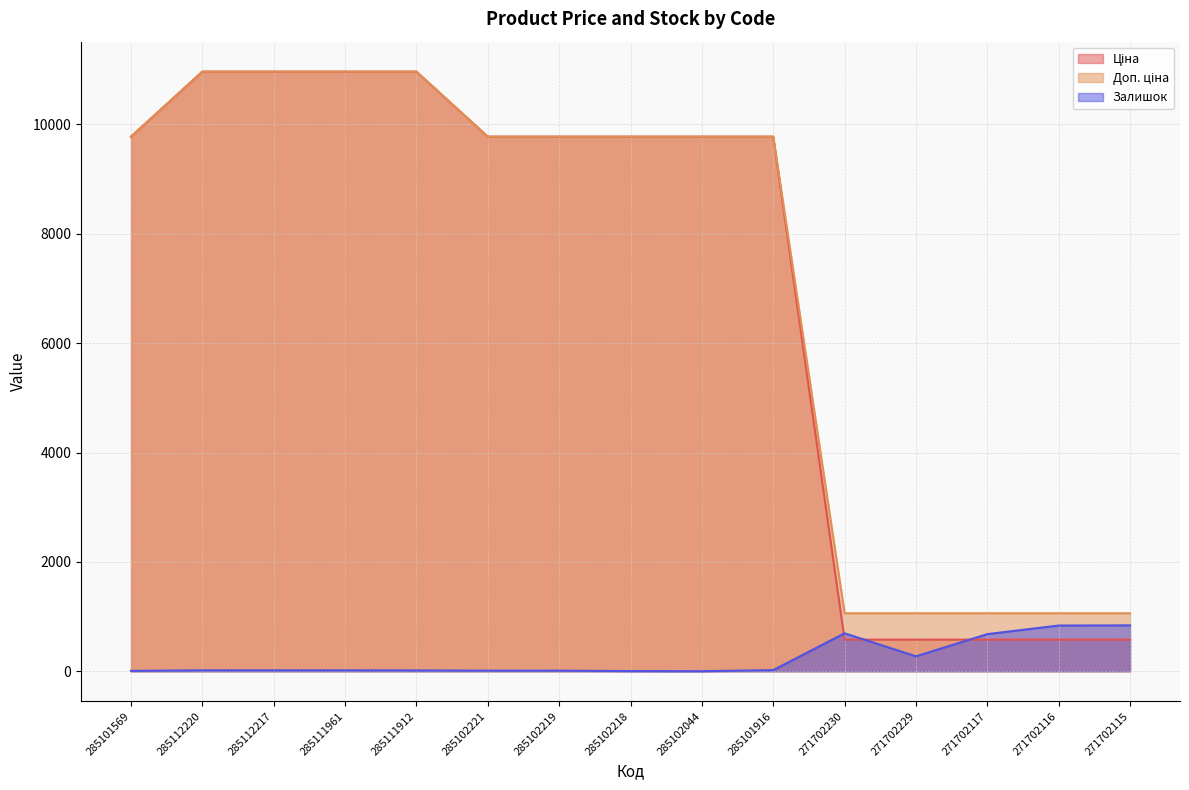

What is the label of the 3rd point from the left?

285112217